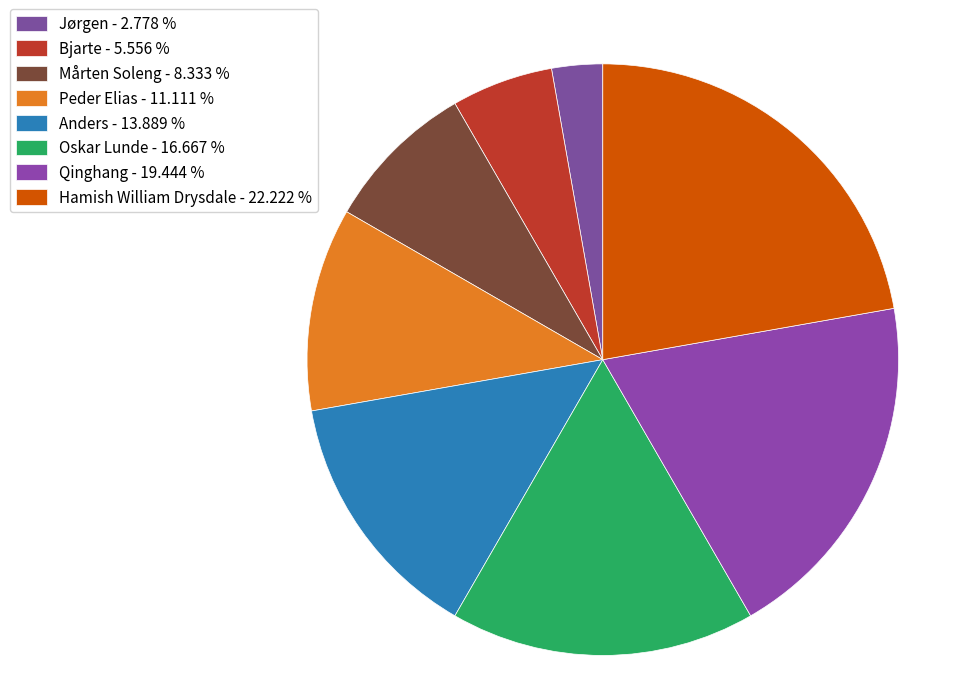

How many slices are in this pie chart?

8